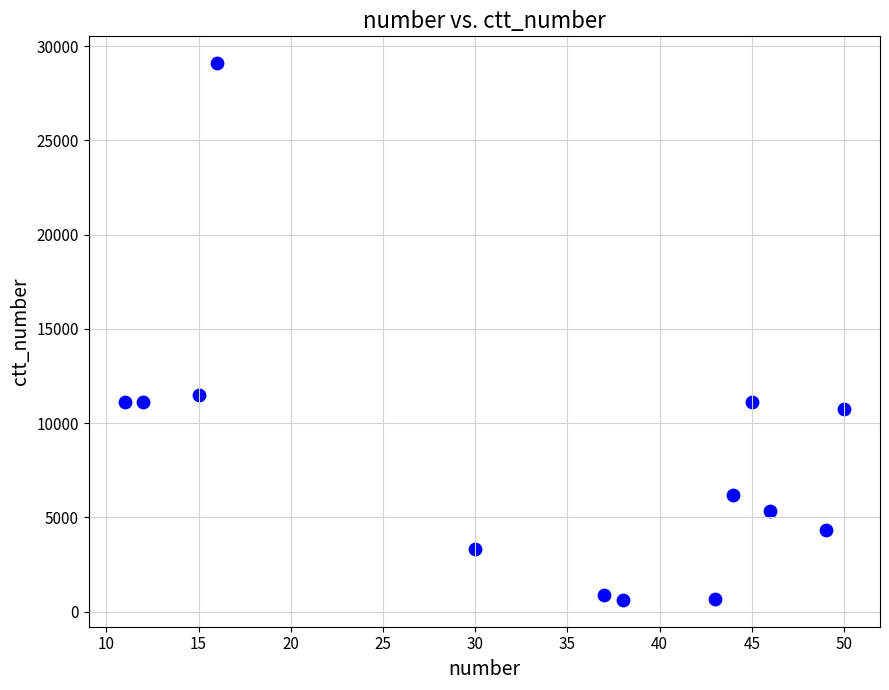

What is the range of X values (max minus min)?

39